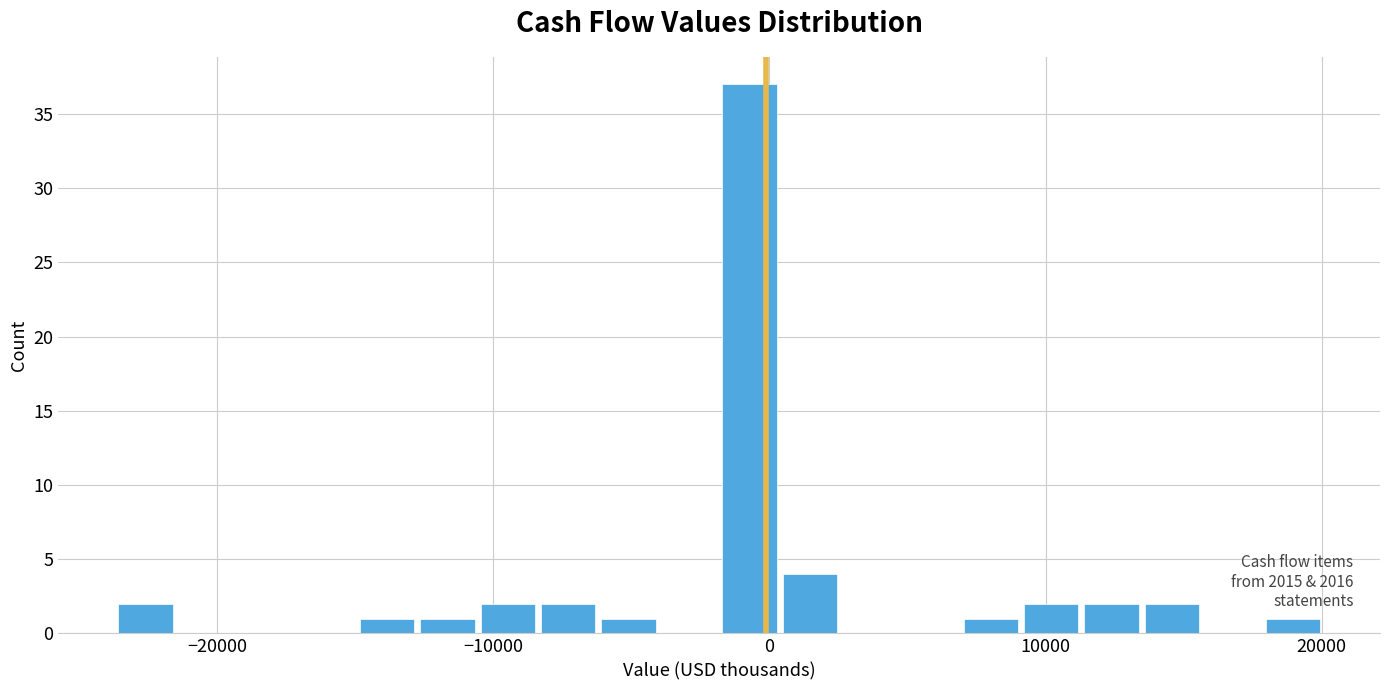

Around what value on the x-axis is the tallest bar? Give the approximate position of its centre, as read against the axis.

-1000